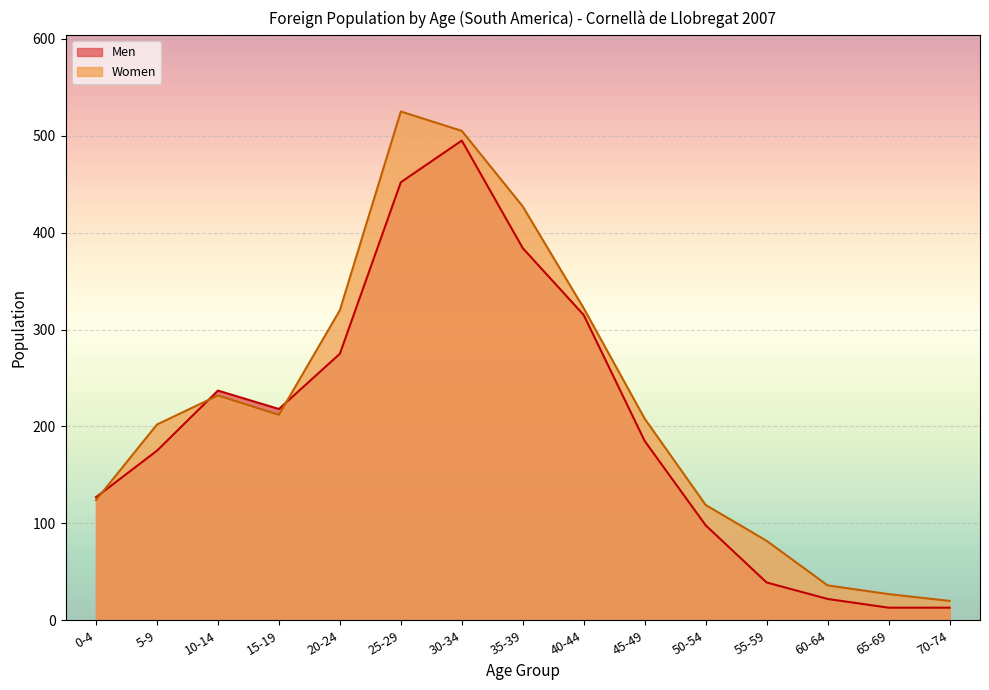

What is the label of the 6th point from the right?

45-49